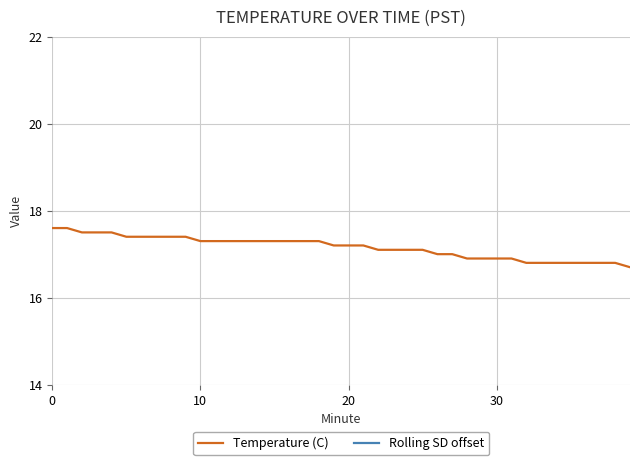

At how many categories does at least one series exceed 10?

40